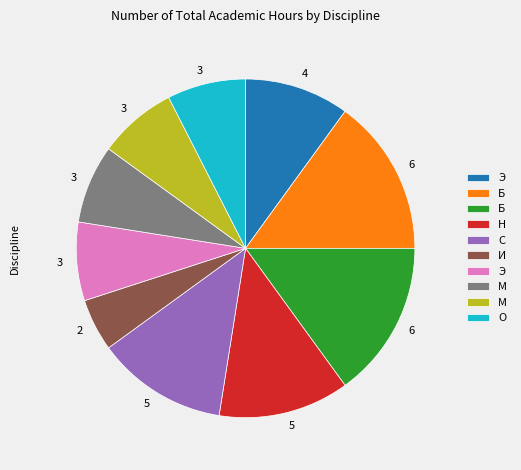

Does any single category account for the majority?

No